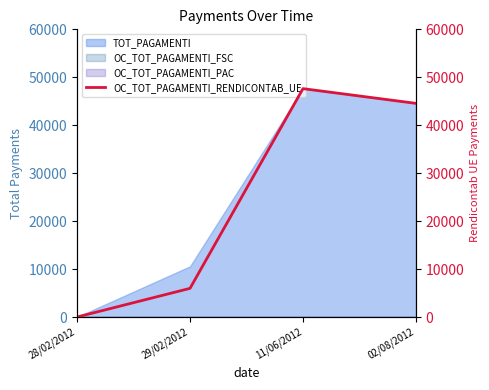

Approximately how many times larger is the value at 11/06/2012 compared to 29/02/2012?

8.0